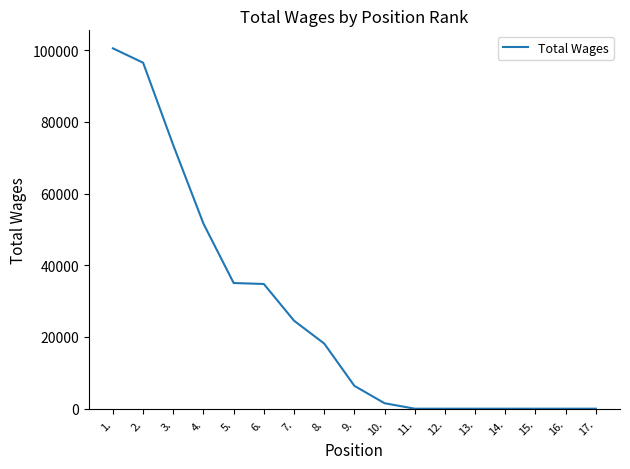

What is the change in value from 6. to 7.?

-10233